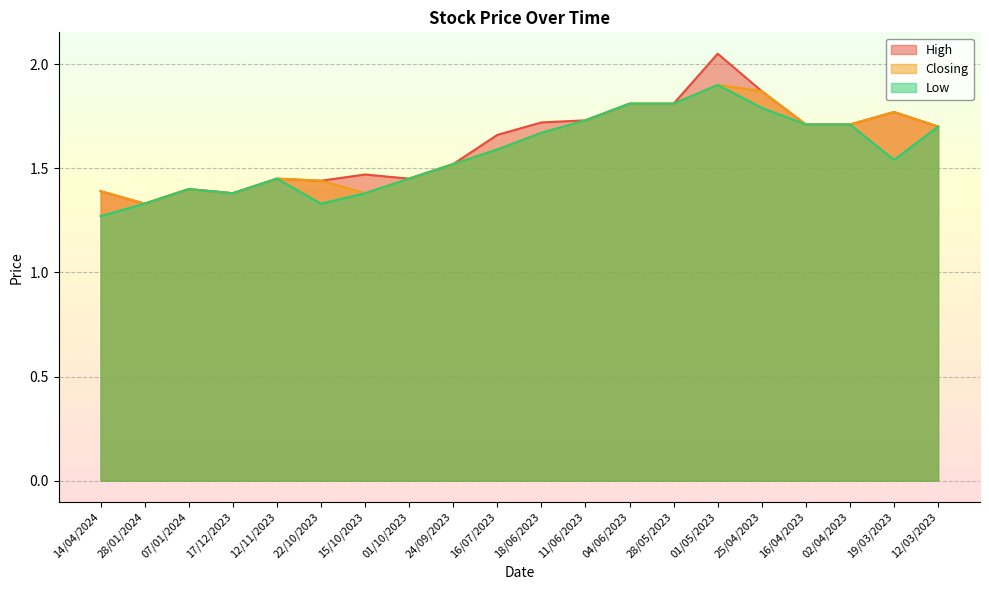

What position from the right is 16/04/2023?

4